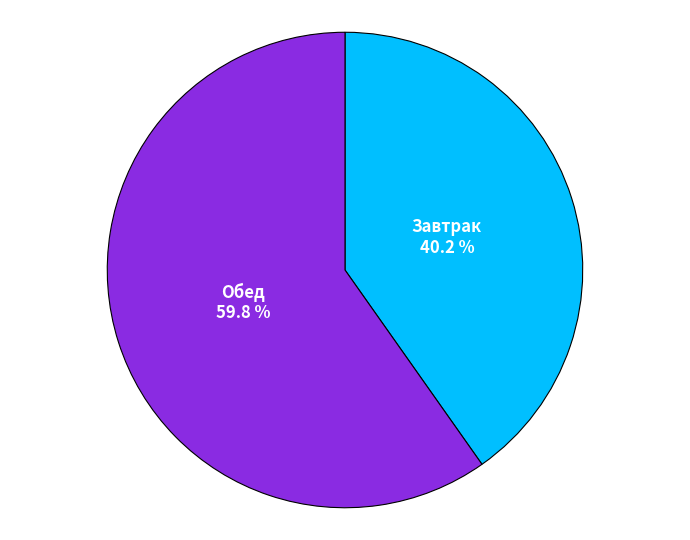

Is there any slice that represents more than half of the pie?

Yes